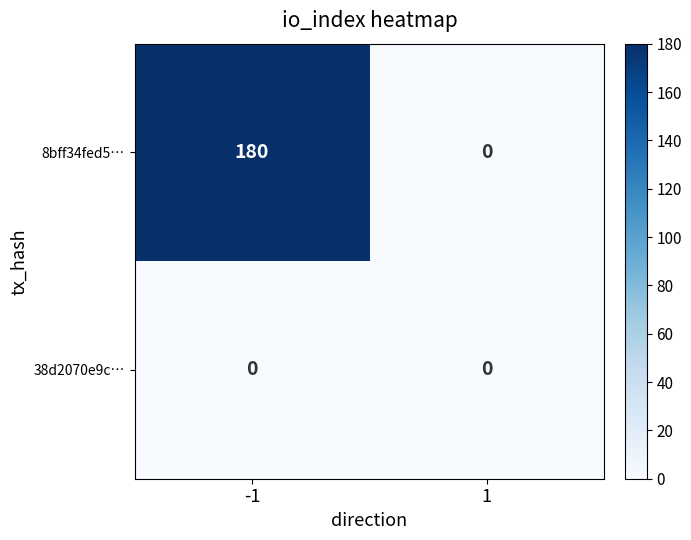

Reading left to right, transcribe all the data shown in this chart.

8bff34fed5…: 180	0
38d2070e9c…: 0	0